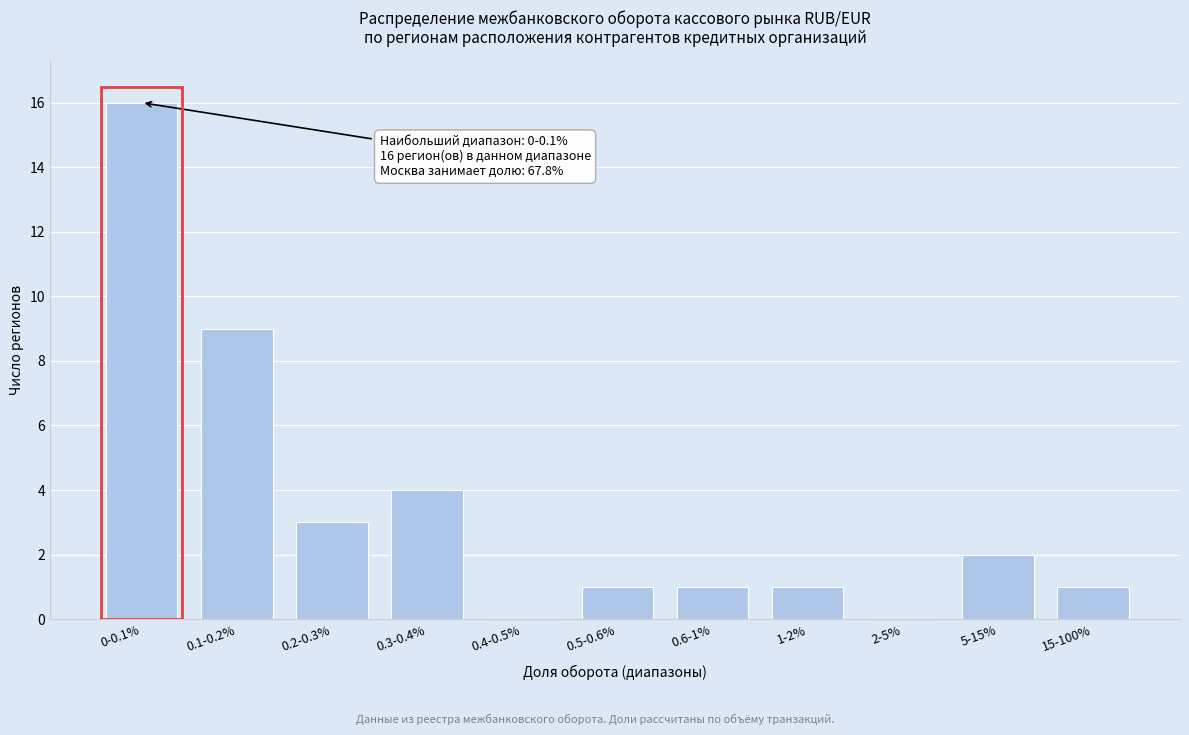

Reading left to right, what are all the values shown in this chart?

0-0.1%=16	0.1-0.2%=9	0.2-0.3%=3	0.3-0.4%=4	0.4-0.5%=0	0.5-0.6%=1	0.6-1%=1	1-2%=1	2-5%=0	5-15%=2	15-100%=1